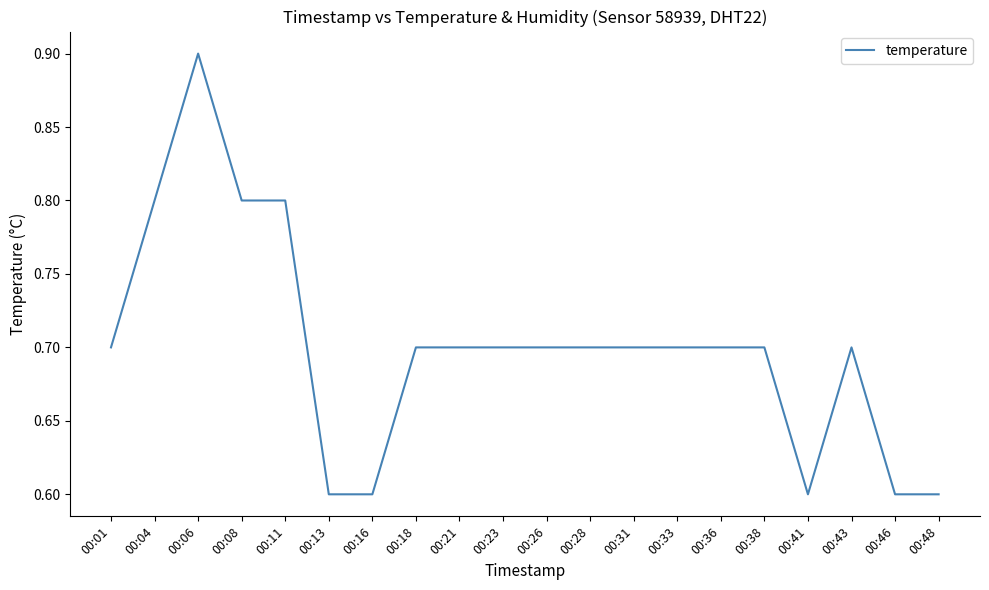

How many categories are shown in the chart?

20